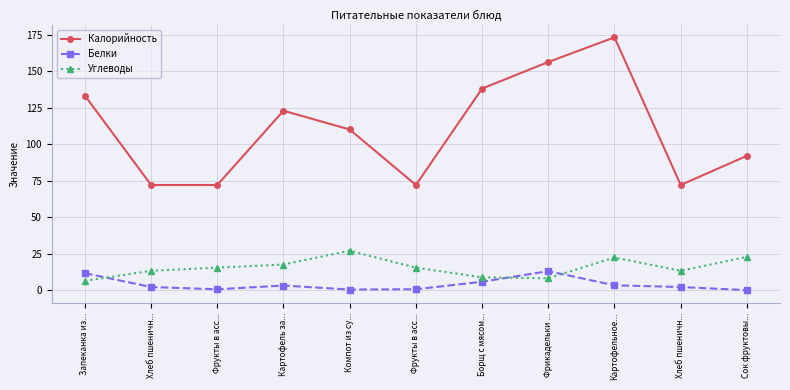

What is the total value across all series at Компот из су...?

137.4